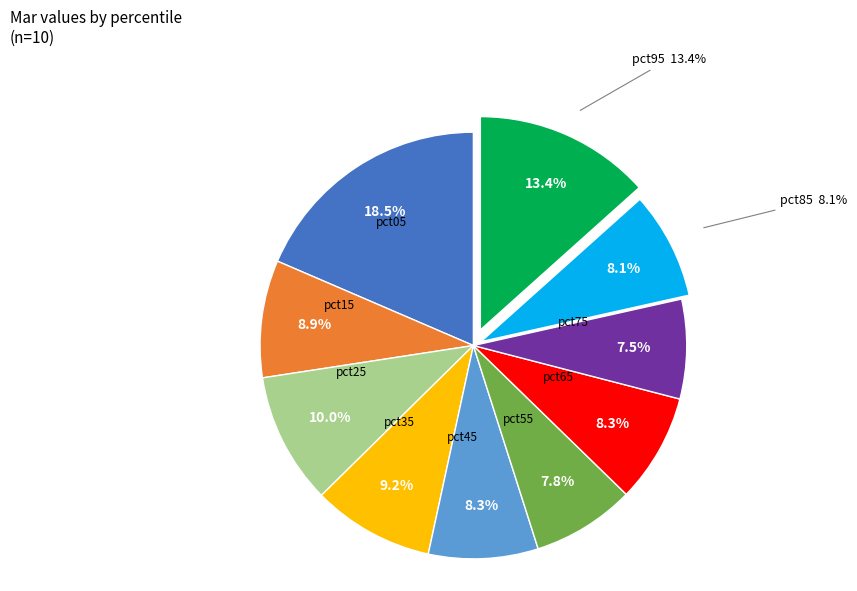

True or false: pct95 accounts for 2% of the total.

False